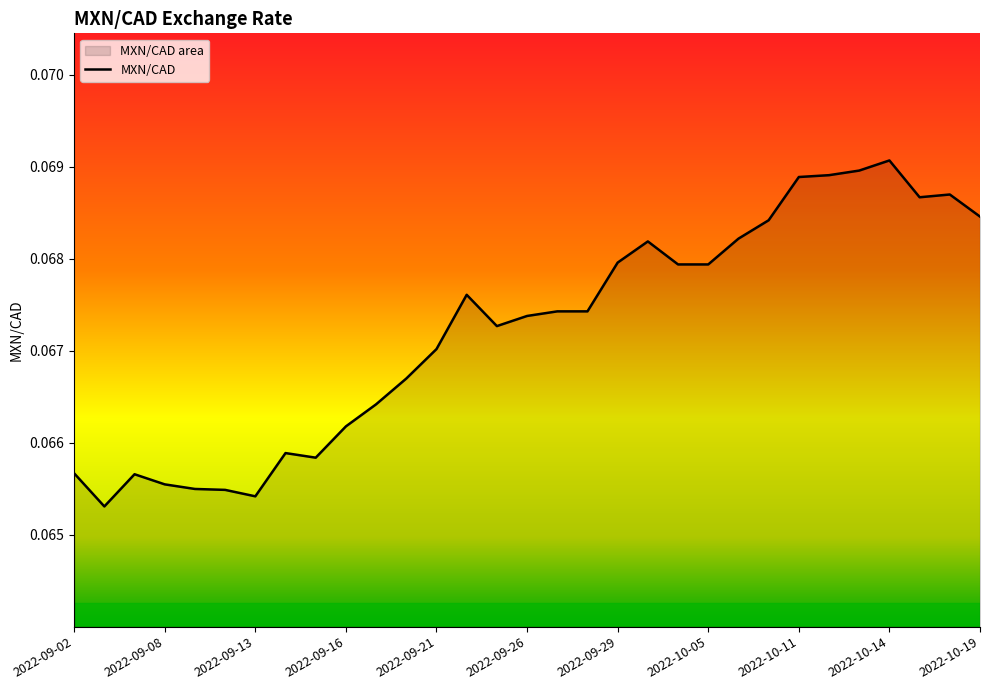

Reading left to right, what are all the values shown in this chart?

0.1	0.1	0.1	0.1	0.1	0.1	0.1	0.1	0.1	0.1	0.1	0.1	0.1	0.1	0.1	0.1	0.1	0.1	0.1	0.1	0.1	0.1	0.1	0.1	0.1	0.1	0.1	0.1	0.1	0.1	0.1